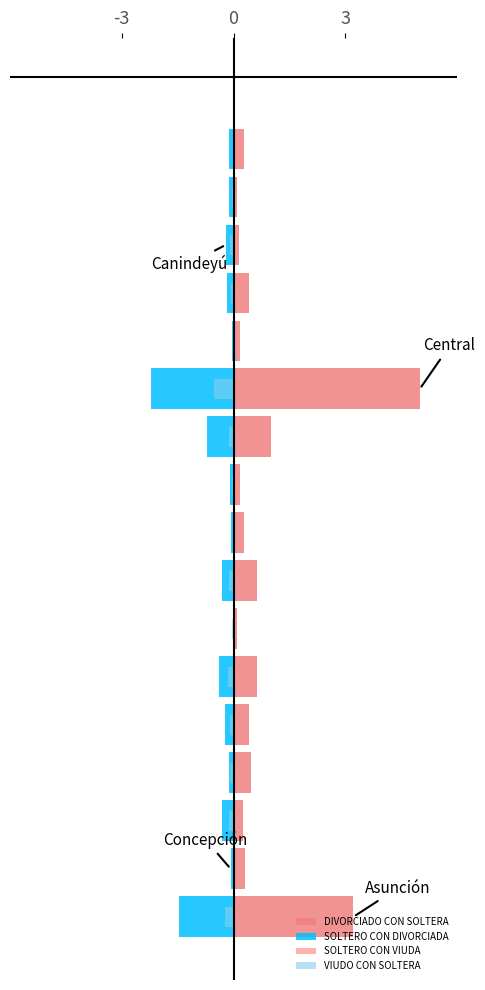

How many bars are there in total?

72